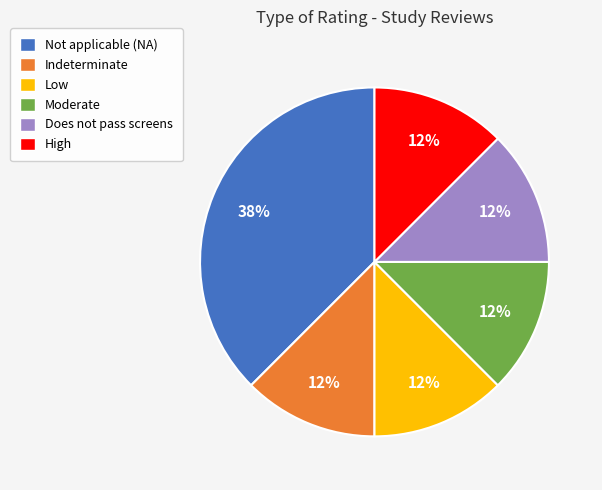

Do Low and Does not pass screens together represent more than half of the pie?

No